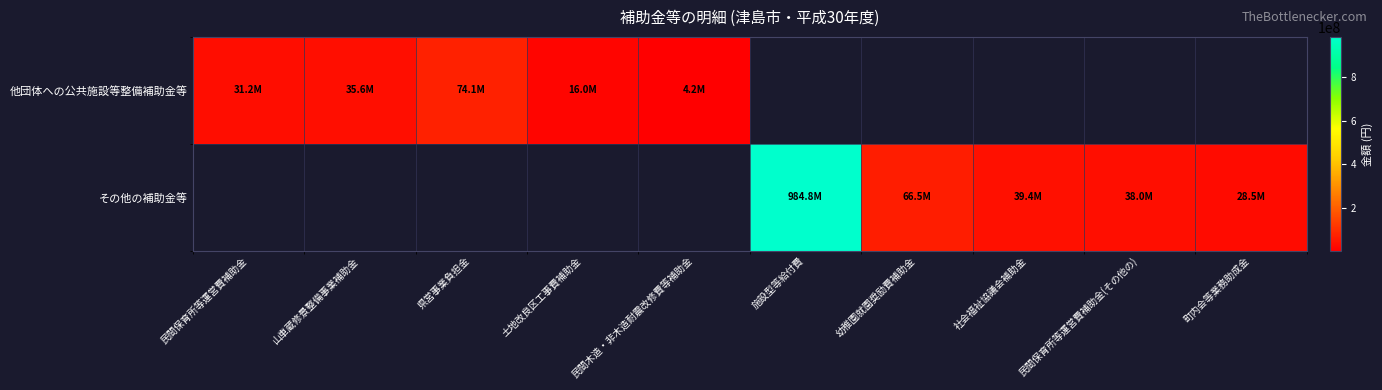

Between 民間木造・非木造耐震改修費等補助金 and 民間保育所等運営費補助金(その他の), which is larger?

民間保育所等運営費補助金(その他の)